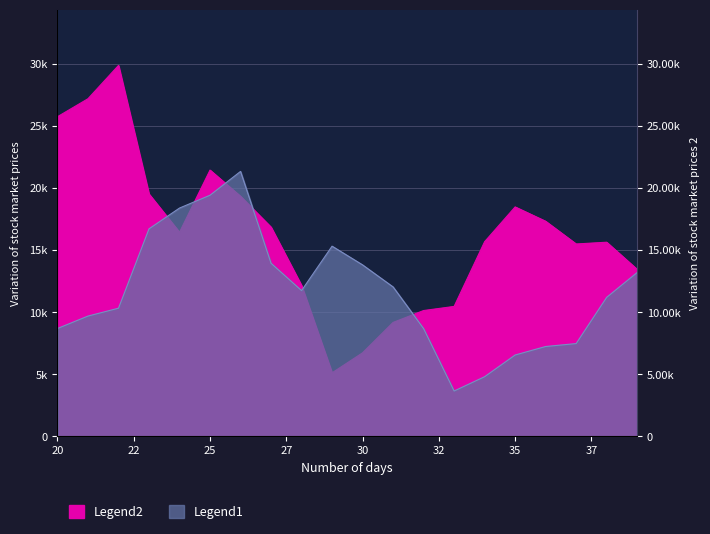

At how many categories does at least one series exceed 13460?

15